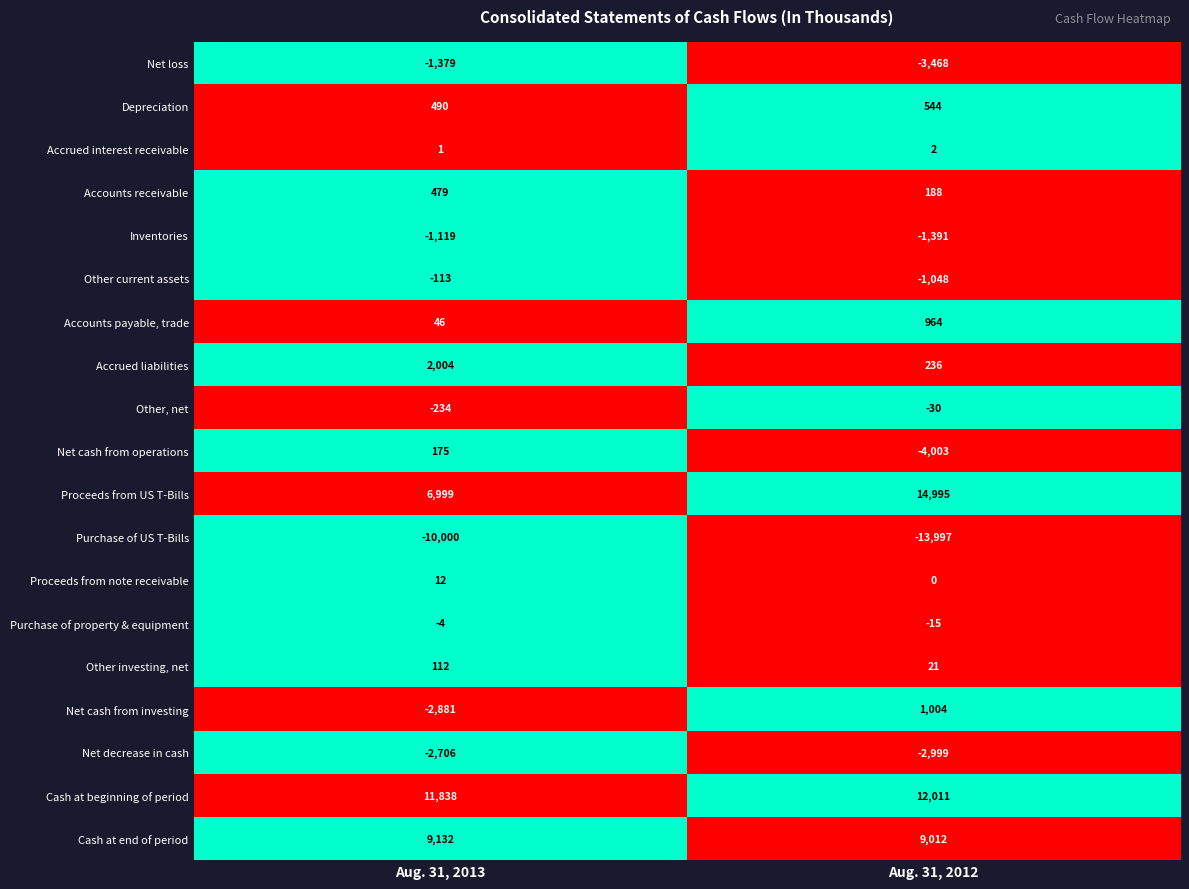

What is the difference between the Inventories values at Aug. 31, 2012 and Aug. 31, 2013?

272